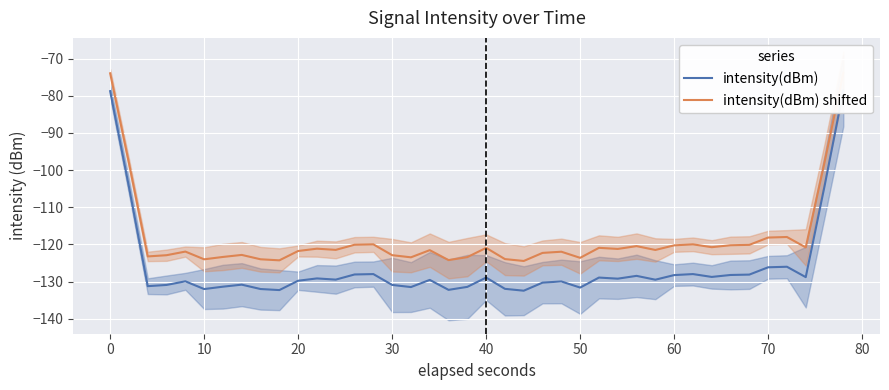

How many values in the intensity(dBm) shifted series are below -121?

23